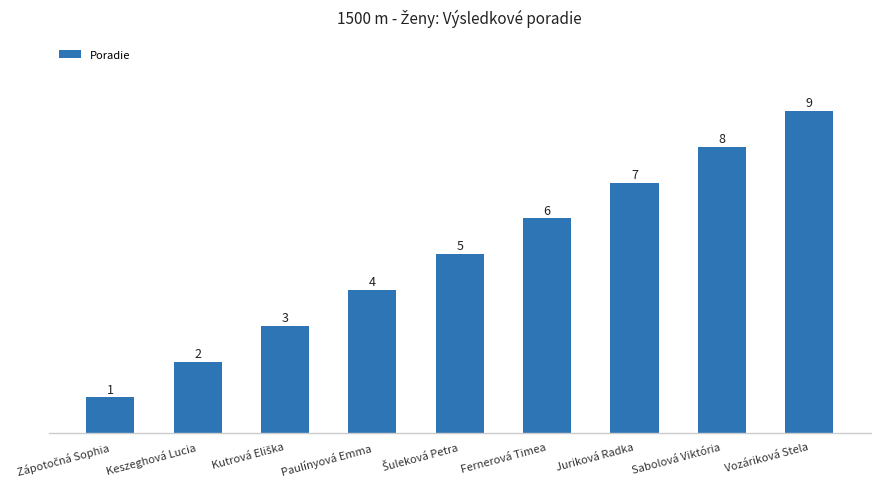

Which has a higher value, Vozáriková Stela or Sabolová Viktória?

Vozáriková Stela